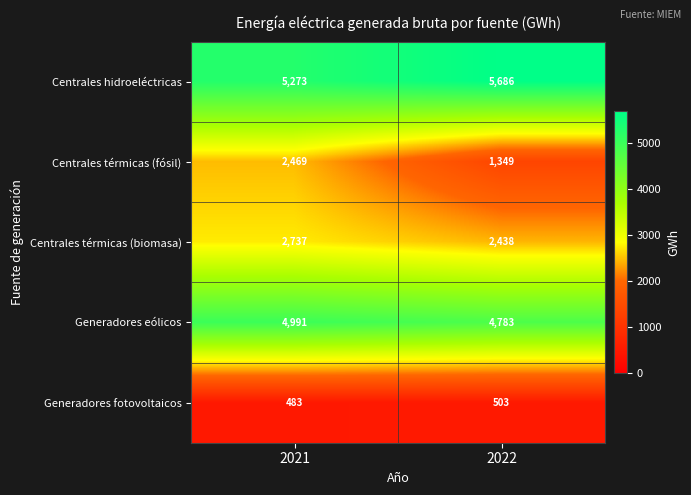

The value of Generadores fotovoltaicos at 2021 is 483. True or false?

True